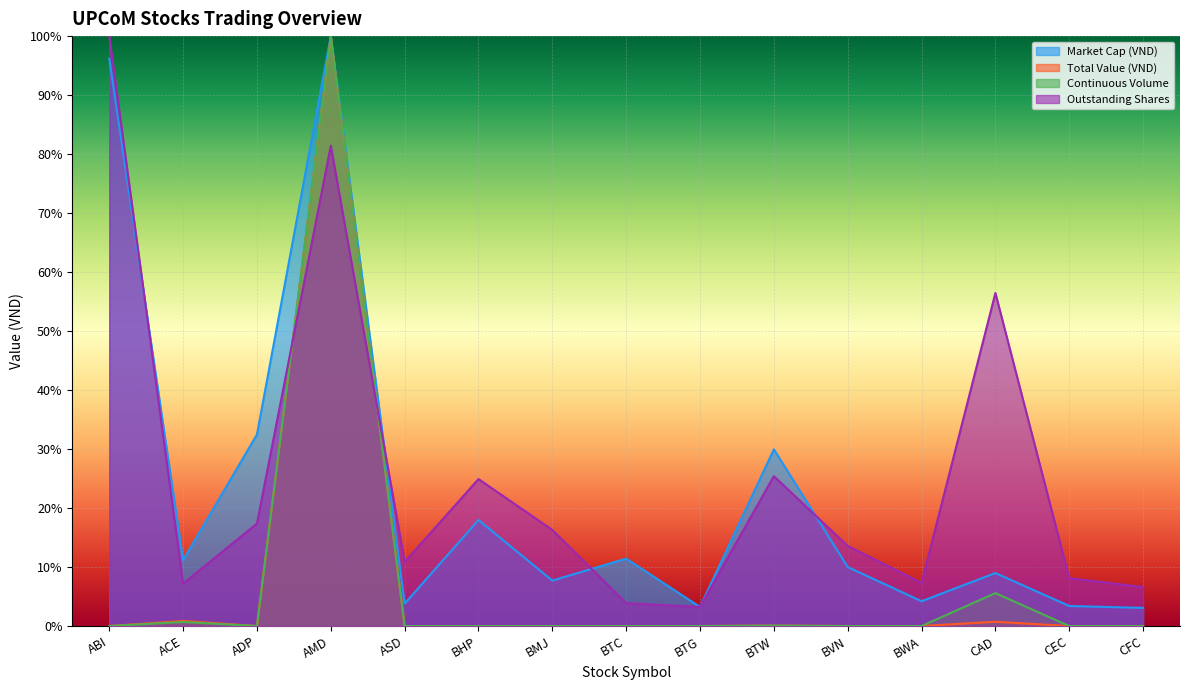

What is the difference between the maximum and second lowest values in the Continuous Volume series?

1.0